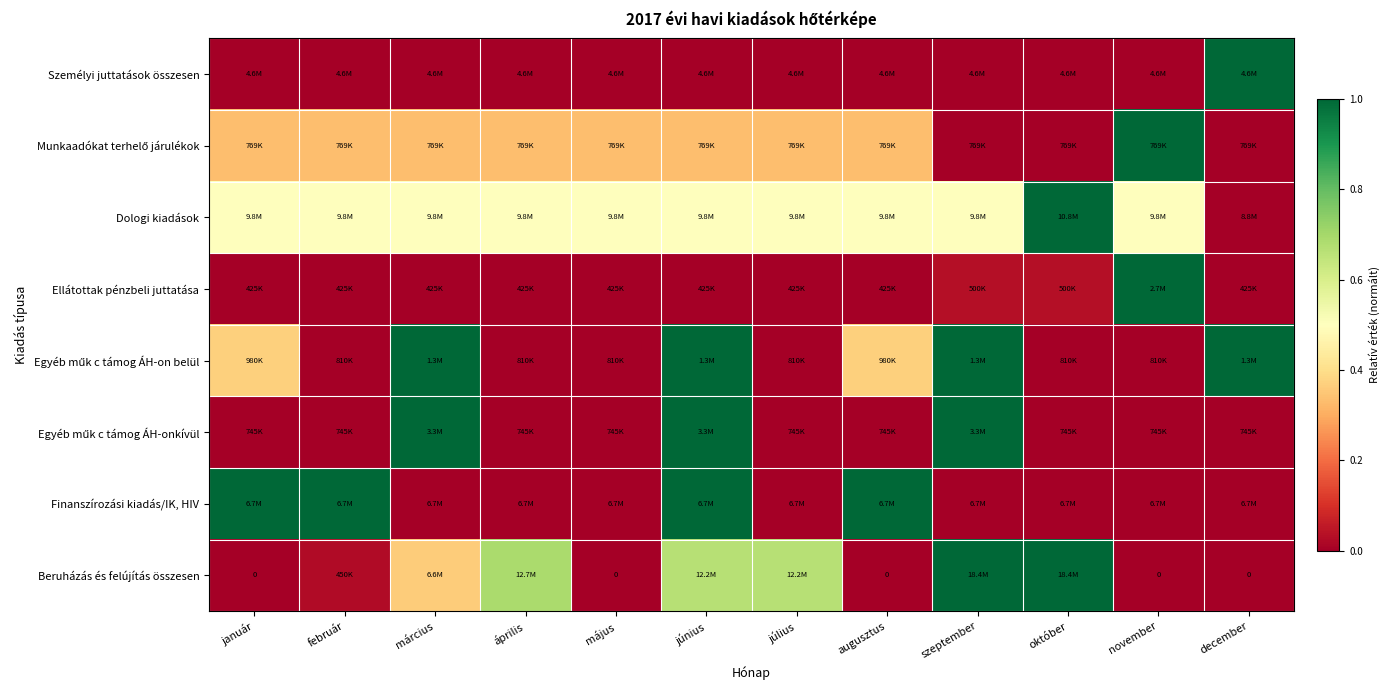

What is the difference between the highest and lowest values at május?

0.5